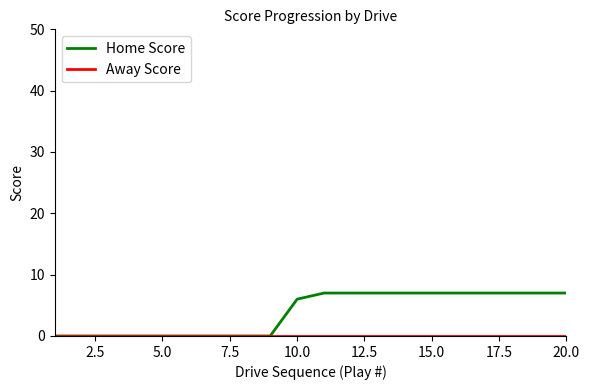

Count the Home Score values in the range 0 to 7.

20